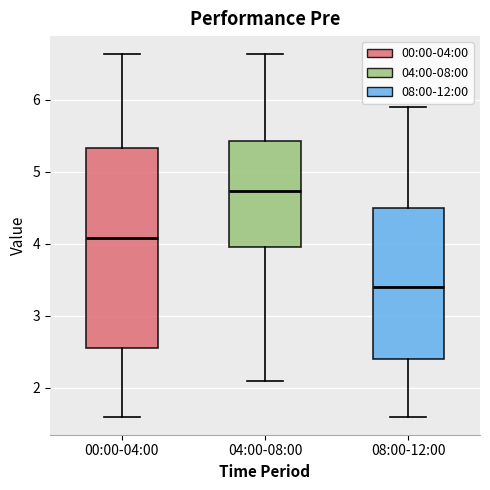

Which box has the lowest median line?

08:00-12:00